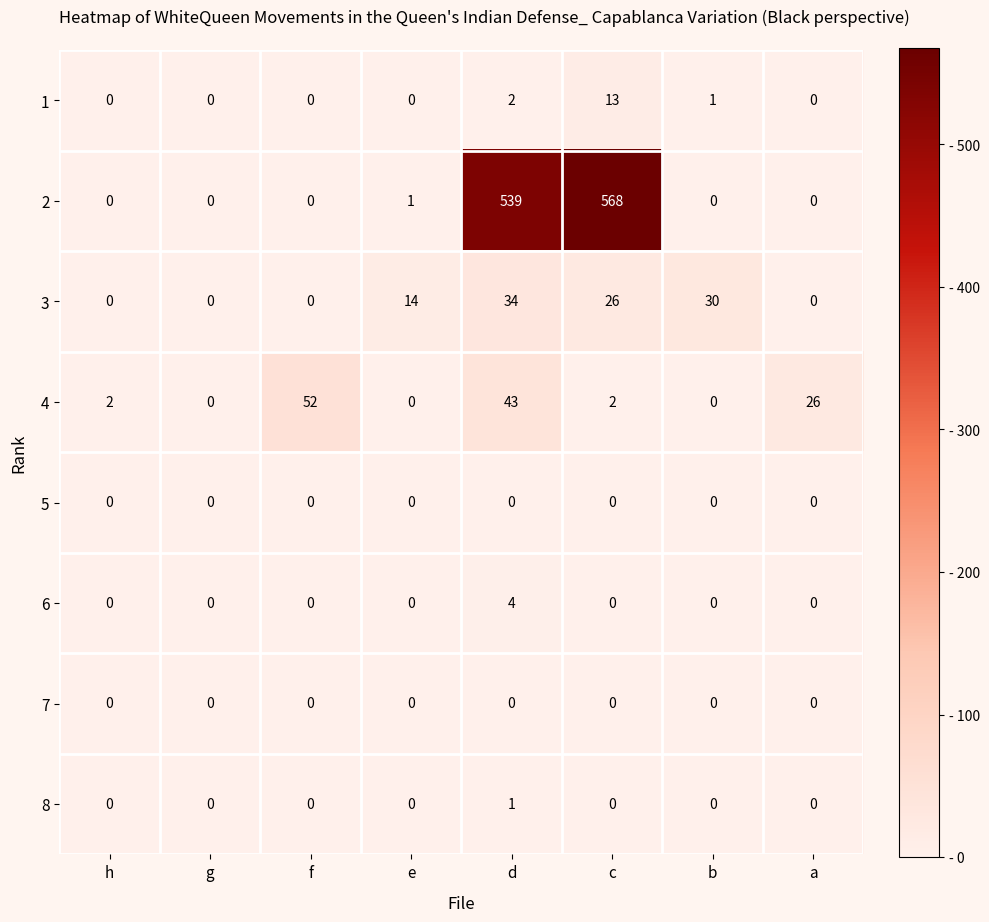

Which category has the highest value in the 2 series?

c